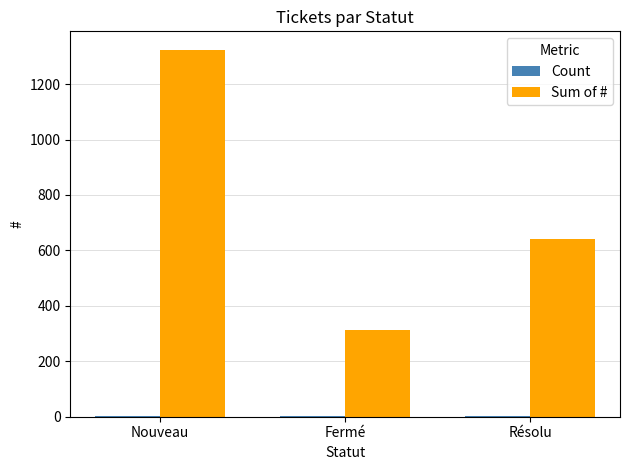

Which series has the largest total across all categories?

Sum of #